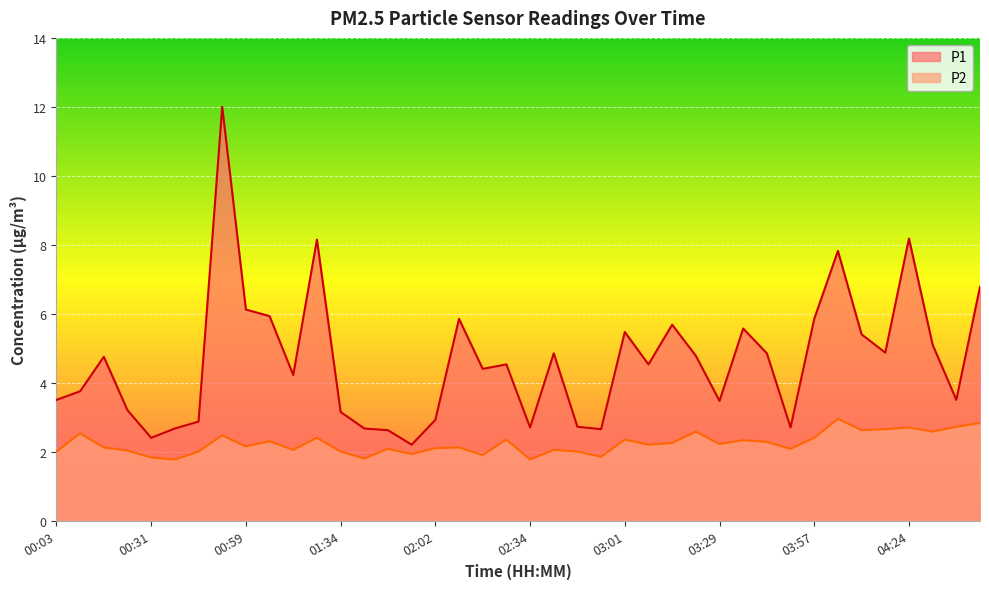

At which category does P1 reach its first local valley?

00:31